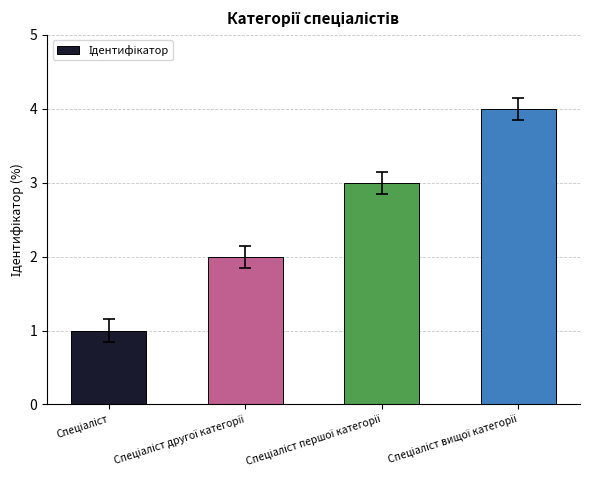

What is the maximum value shown in the chart?

4